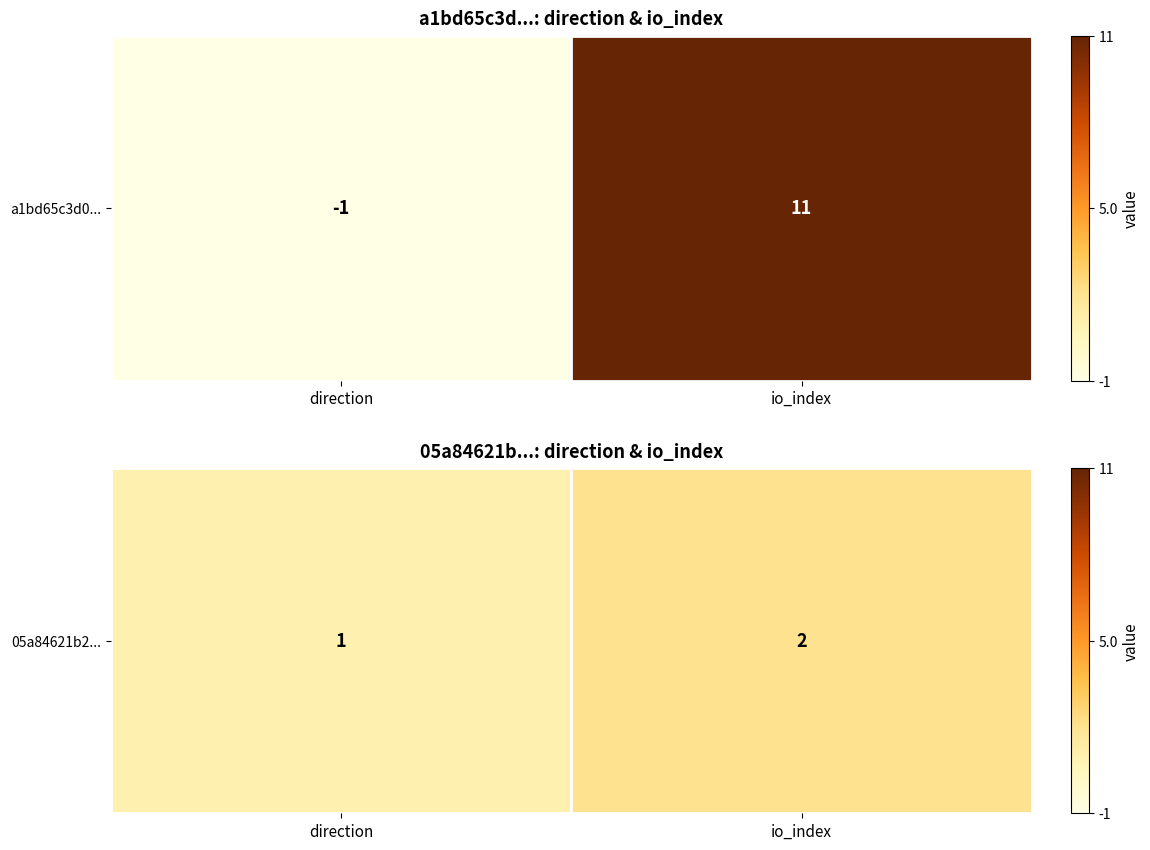

Is it true that the value at io_index is 3?

False